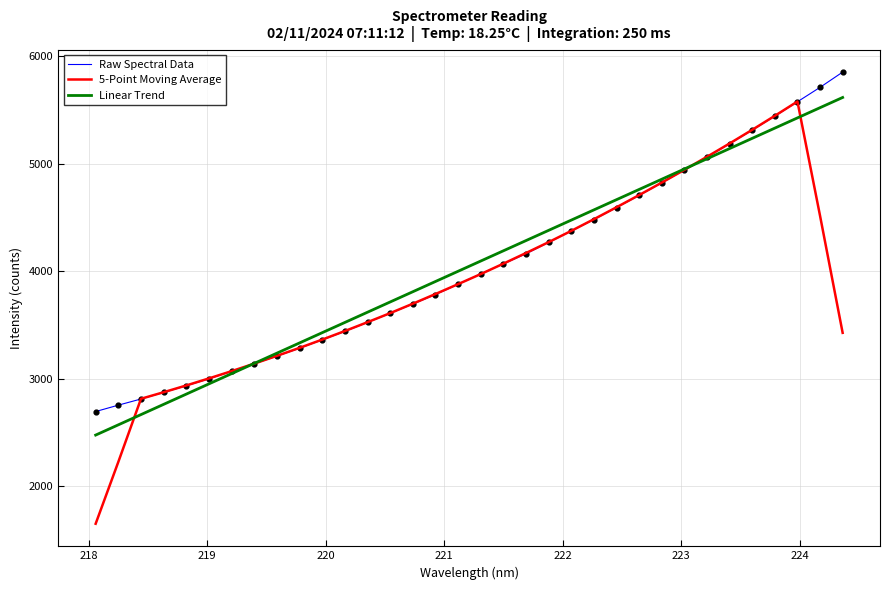

Which series has the largest range (max minus min)?

5-Point Moving Average